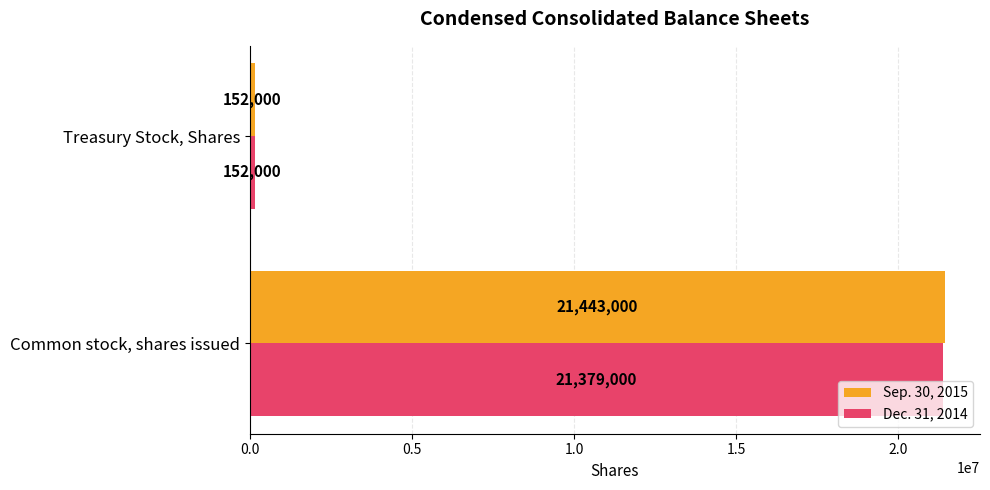

The value of Sep. 30, 2015 at Common stock, shares issued is 4925079. True or false?

False